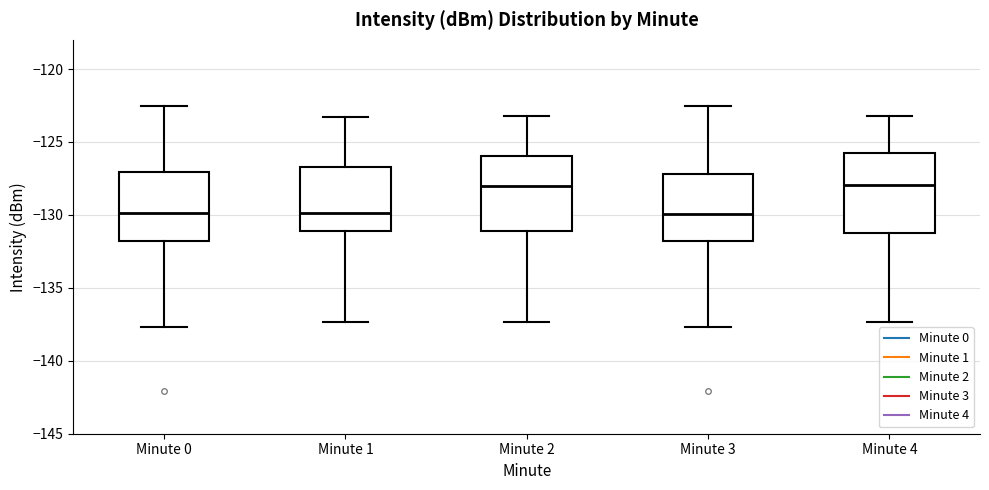

Reading left to right, transcribe this box plot: for each box, give where its median line is, the range the box spans, and where its two whiskers end, as read against the y-axis. The values are not printed on the chart, so give them approximately, as read against the axis.

Minute 0: median -130.0, box -132.0 to -127.0, whiskers -137.5 to -122.5
Minute 1: median -130.0, box -131.0 to -126.5, whiskers -137.5 to -123.5
Minute 2: median -128.0, box -131.0 to -126.0, whiskers -137.5 to -123.0
Minute 3: median -130.0, box -132.0 to -127.0, whiskers -137.5 to -122.5
Minute 4: median -128.0, box -131.0 to -125.5, whiskers -137.5 to -123.0